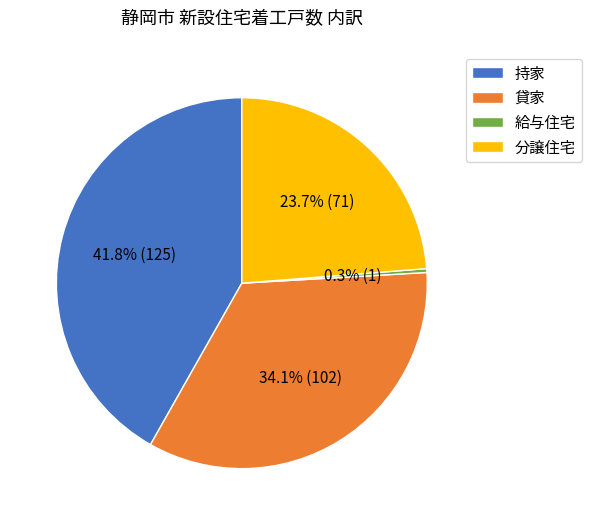

The 分譲住宅 slice represents 24% of the pie. True or false?

True